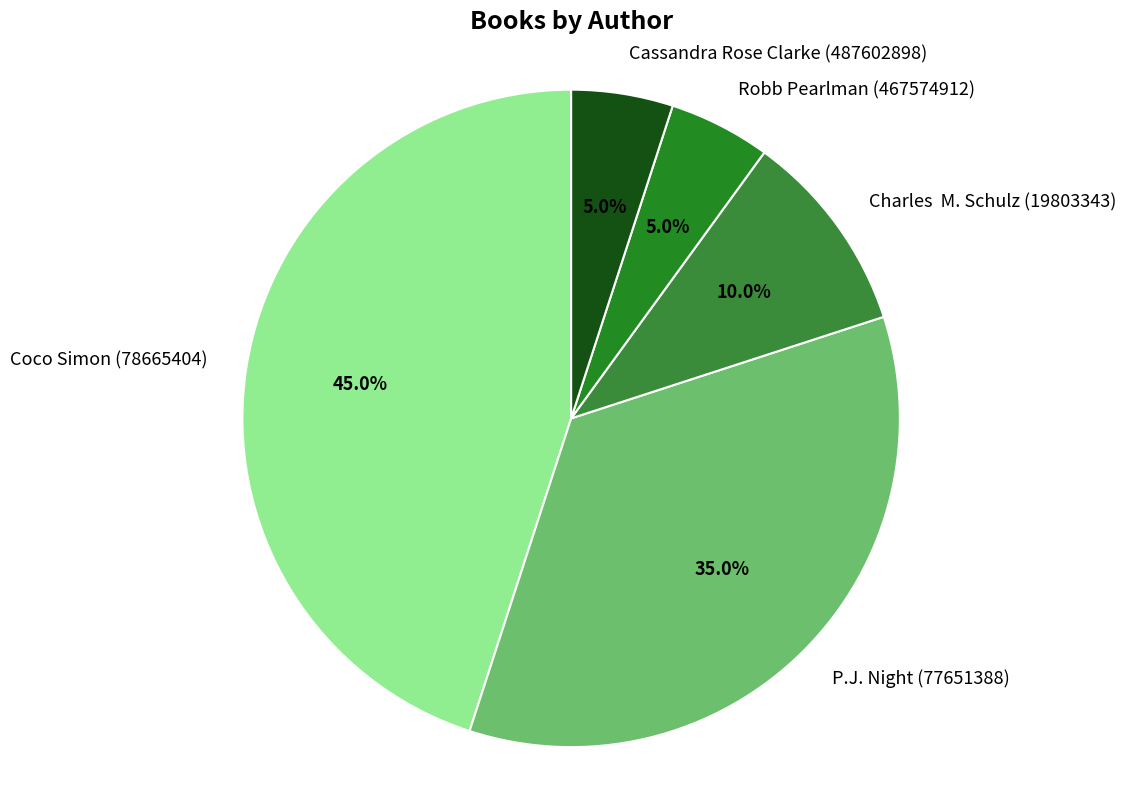

Which category has the biggest portion of the pie?

Coco Simon (78665404)